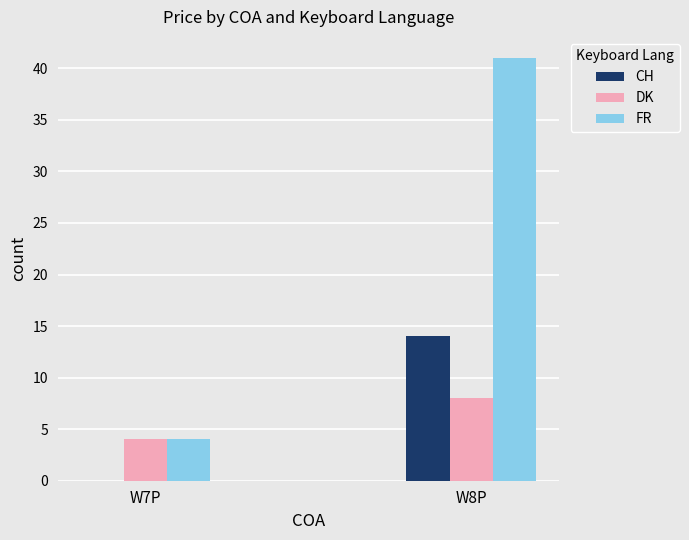

What is the highest value of the CH series?

14